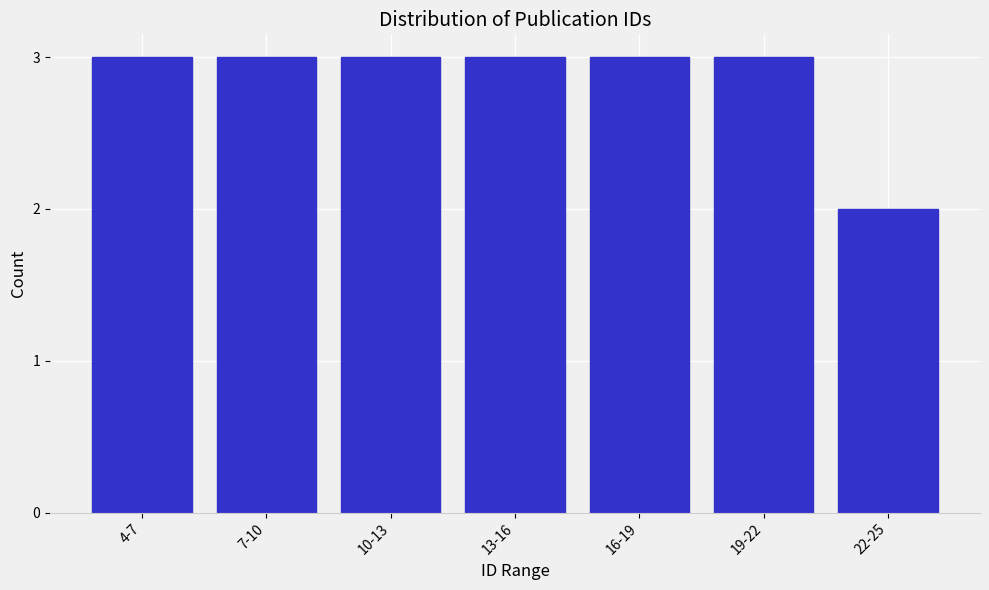

Reading left to right, extract all data points from this chart.

3	3	3	3	3	3	2